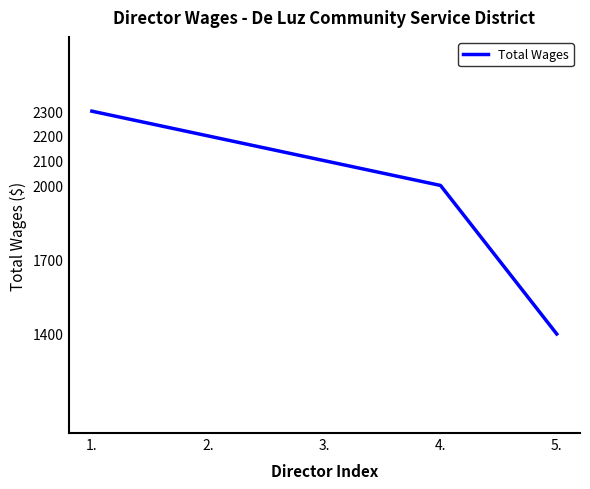

Reading left to right, what are all the values shown in this chart?

1.=2300	2.=2200	3.=2100	4.=2000	5.=1400